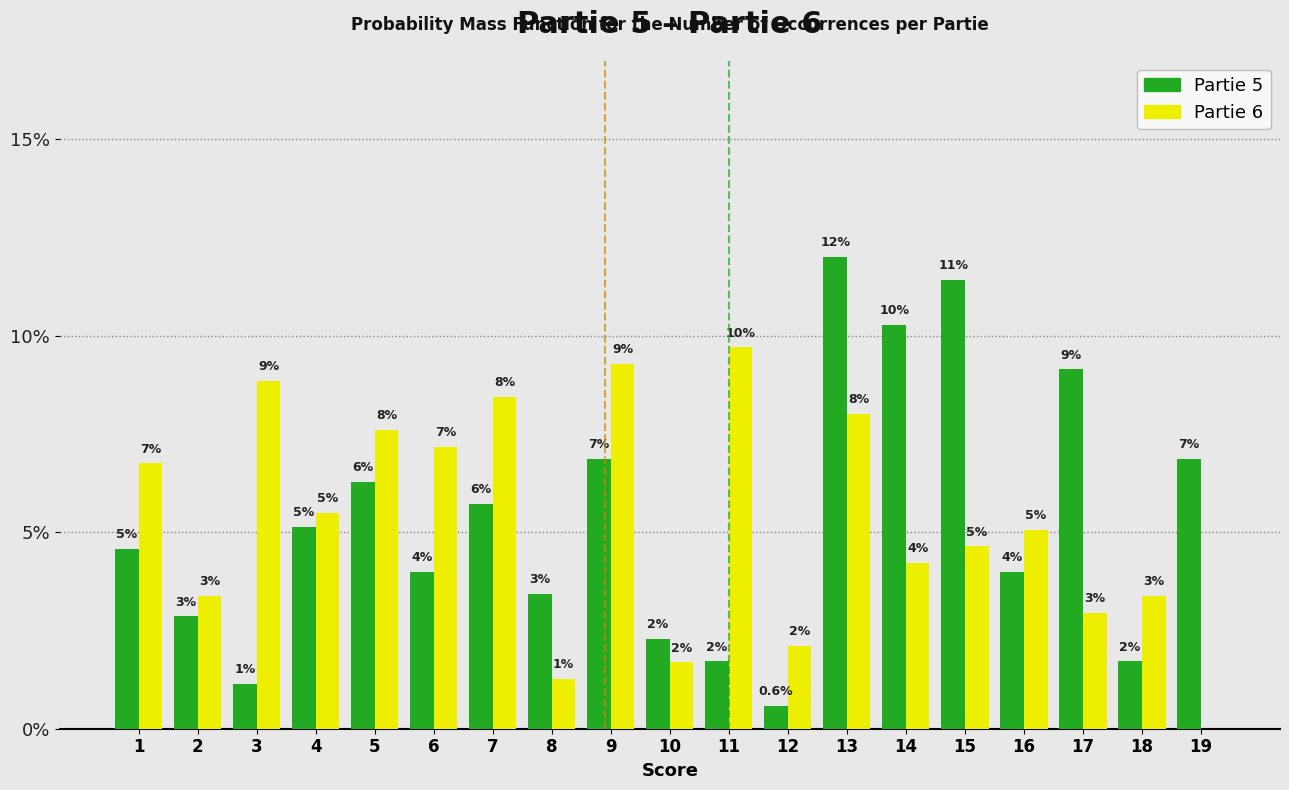

Are the bars grouped side by side (vs. stacked)?

Yes